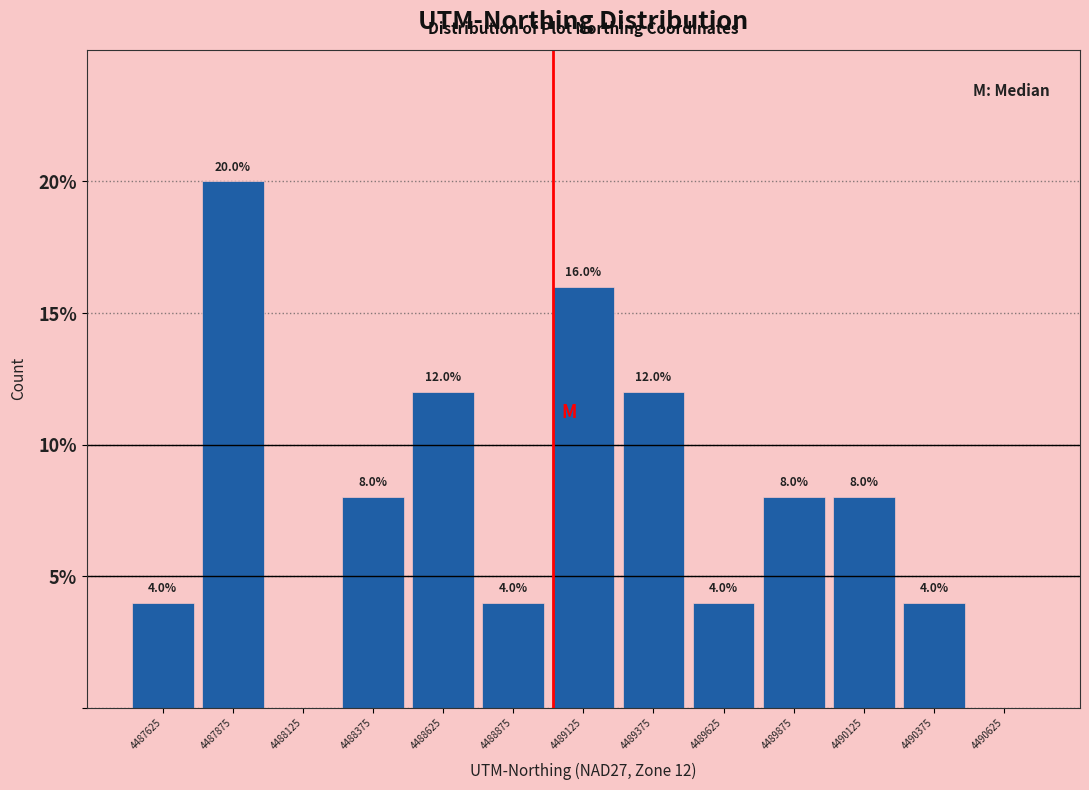

Which range on the x-axis has the tallest bar?

4487750 to 4488000